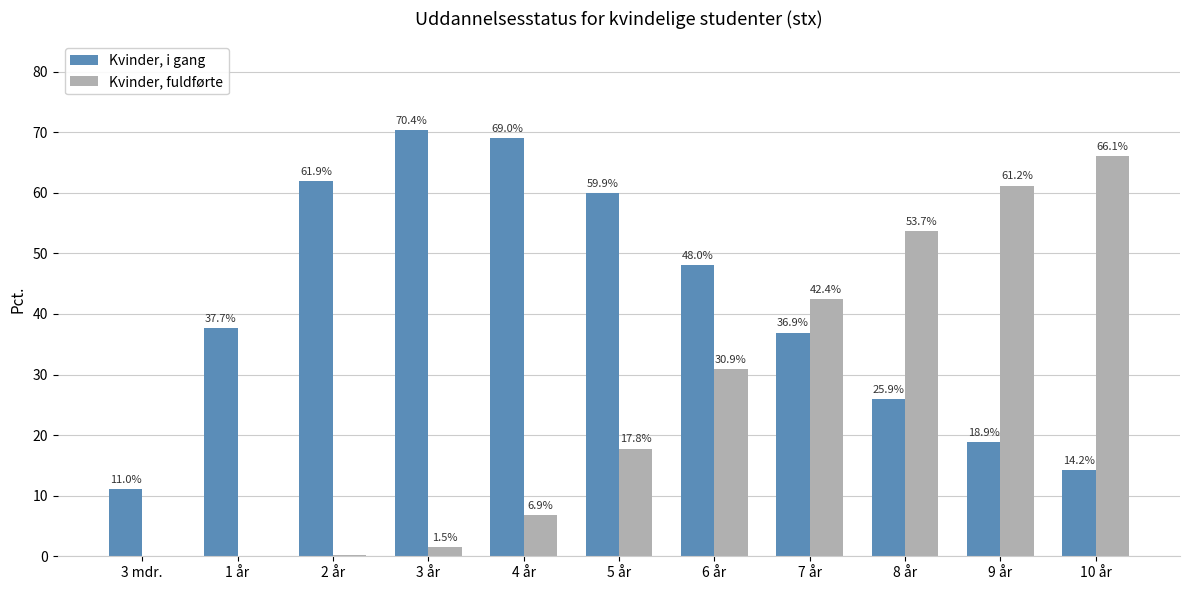

What are all the series names shown in the legend?

Kvinder, i gang, Kvinder, fuldførte